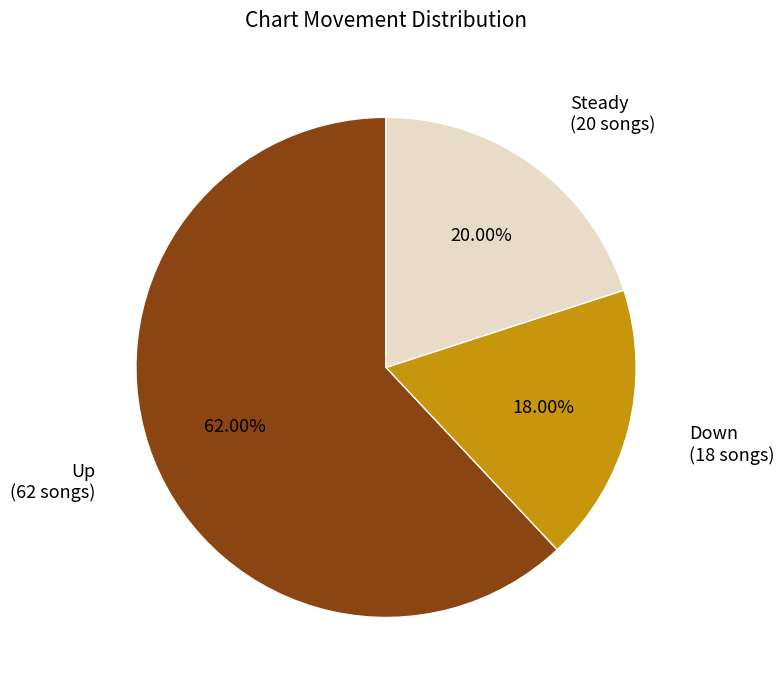

Is there a majority slice in this chart?

Yes